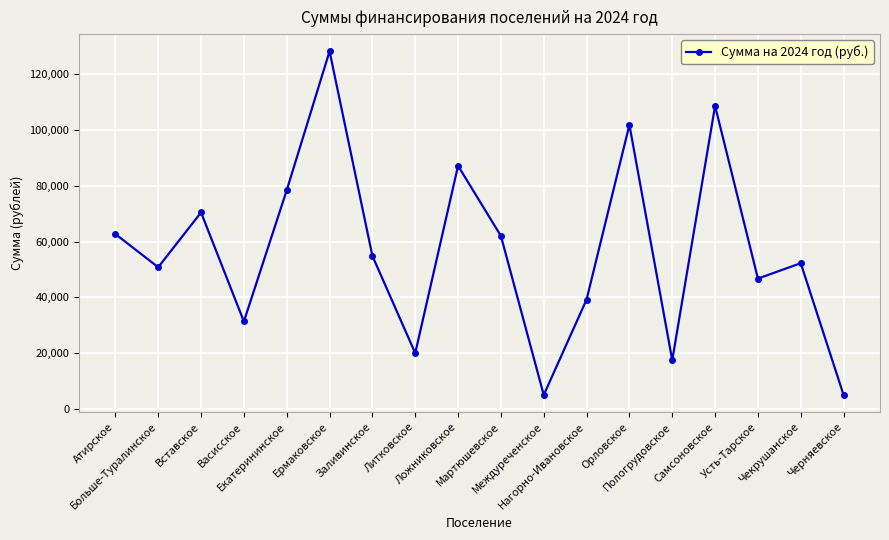

The chart shows a value of 35328.4 at Литковское. True or false?

False